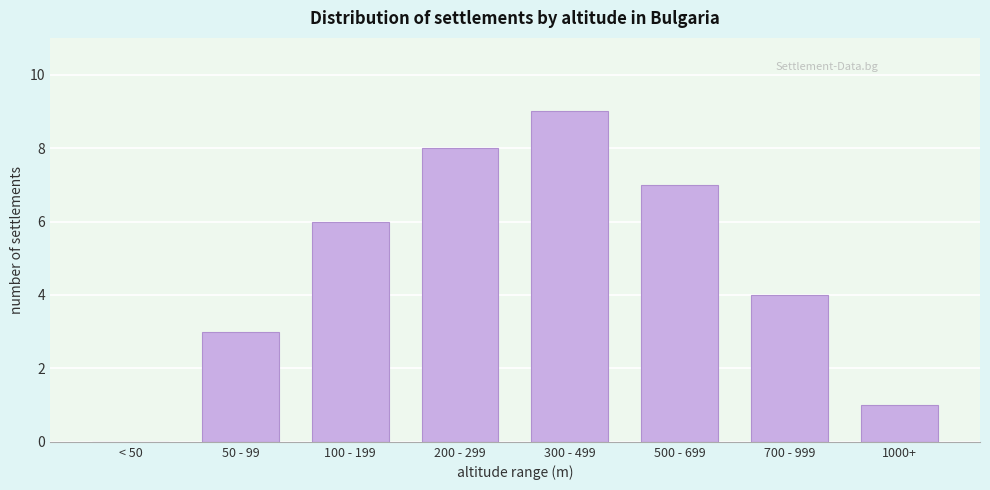

Reading left to right, what are all the values shown in this chart?

< 50=0	50 - 99=3	100 - 199=6	200 - 299=8	300 - 499=9	500 - 699=7	700 - 999=4	1000+=1